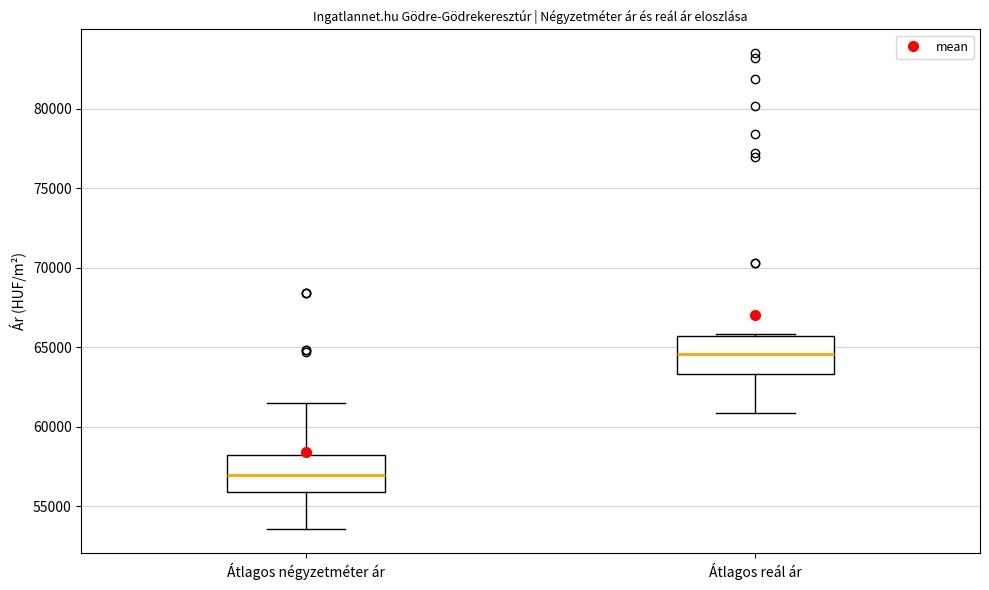

Where is the upper edge of the box for Átlagos reál ár on the y-axis? The values are not printed on the chart, so give them approximately, as read against the axis.

65500